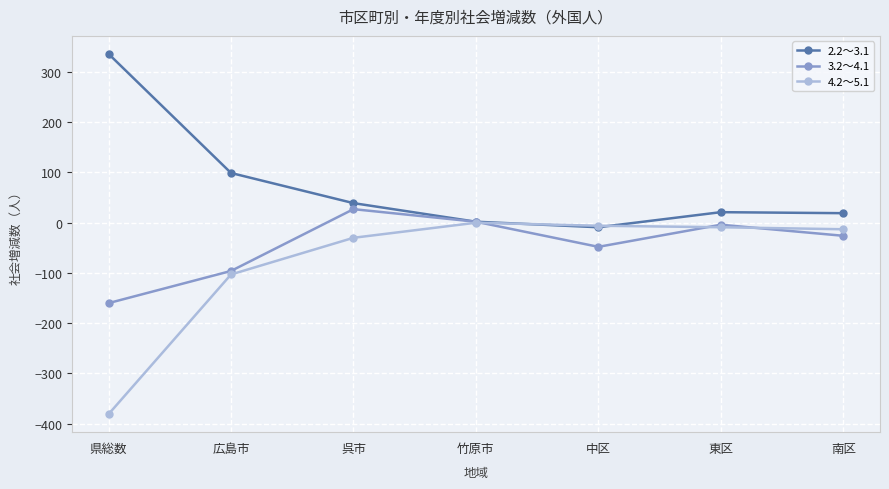

Is the value of 4.2～5.1 at 広島市 greater than the value of 2.2～3.1 at 南区?

No